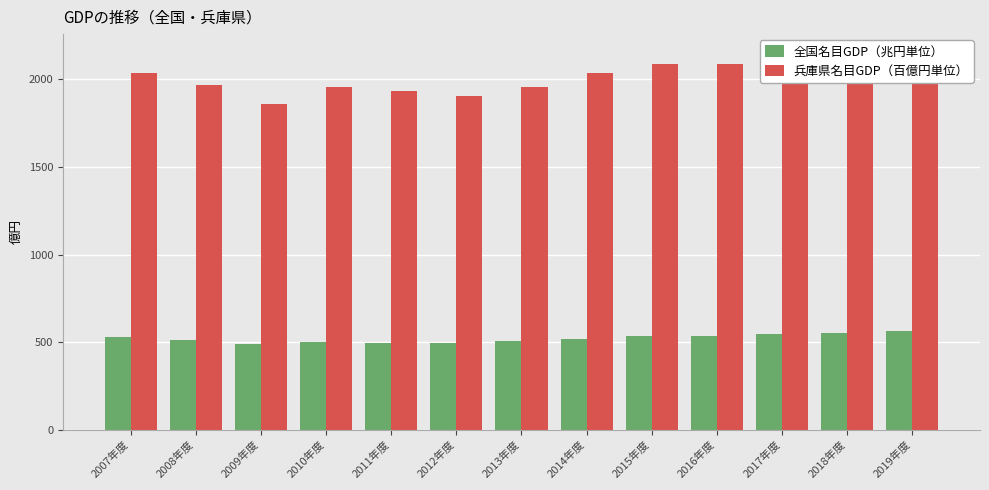

What are all the series names shown in the legend?

全国名目GDP（兆円単位）, 兵庫県名目GDP（百億円単位）